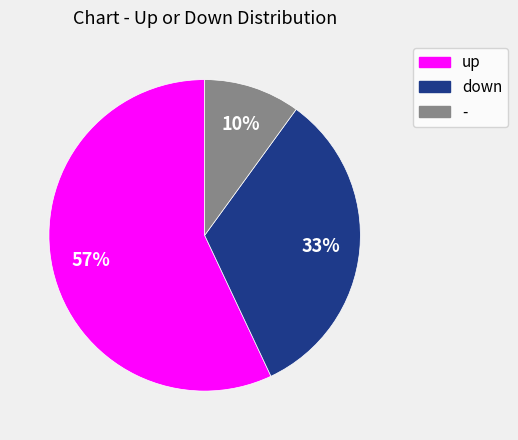

What percentage is the up slice, to the nearest percent?

57%